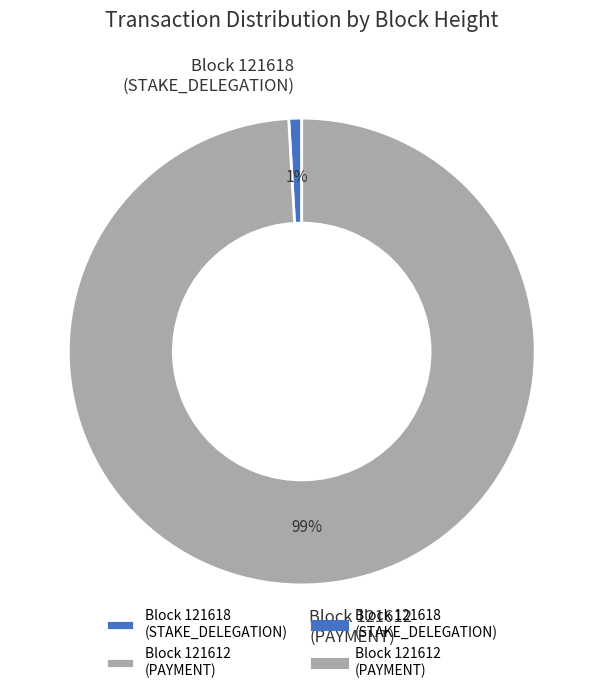

Is there a majority slice in this chart?

Yes